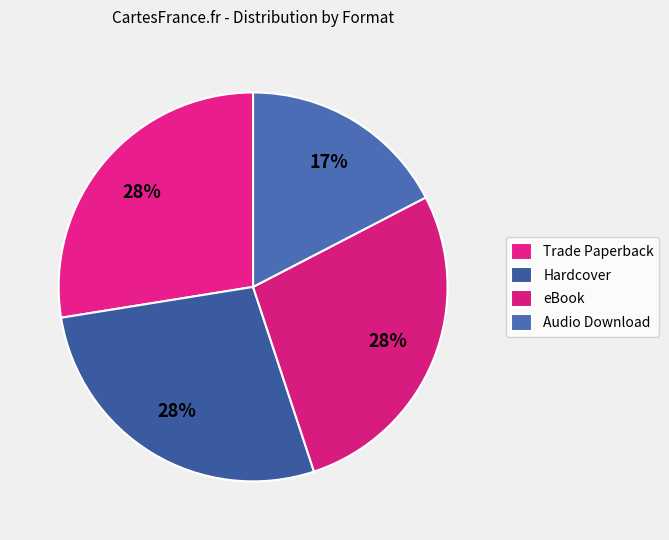

To the nearest percent, what percentage of the pie is Hardcover?

28%